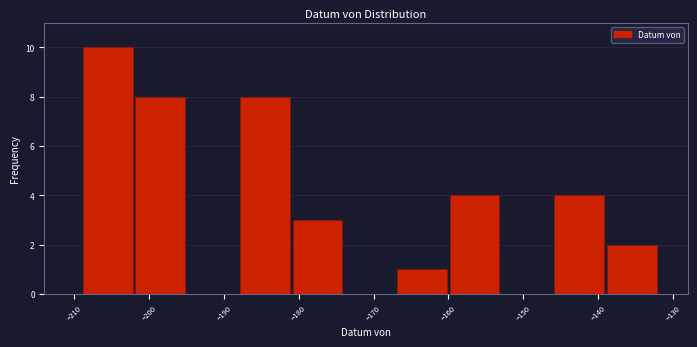

Reading left to right, transcribe this chart: for each bar, give the range it covers on the x-axis and its height. The values are not printed on the chart, so give them approximately, as read against the axis.

-209 to -202: 10
-202 to -195: 8
-195 to -188: 0
-188 to -181: 8
-181 to -174: 3
-174 to -167: 0
-167 to -160: 1
-160 to -153: 4
-153 to -146: 0
-146 to -139: 4
-139 to -132: 2